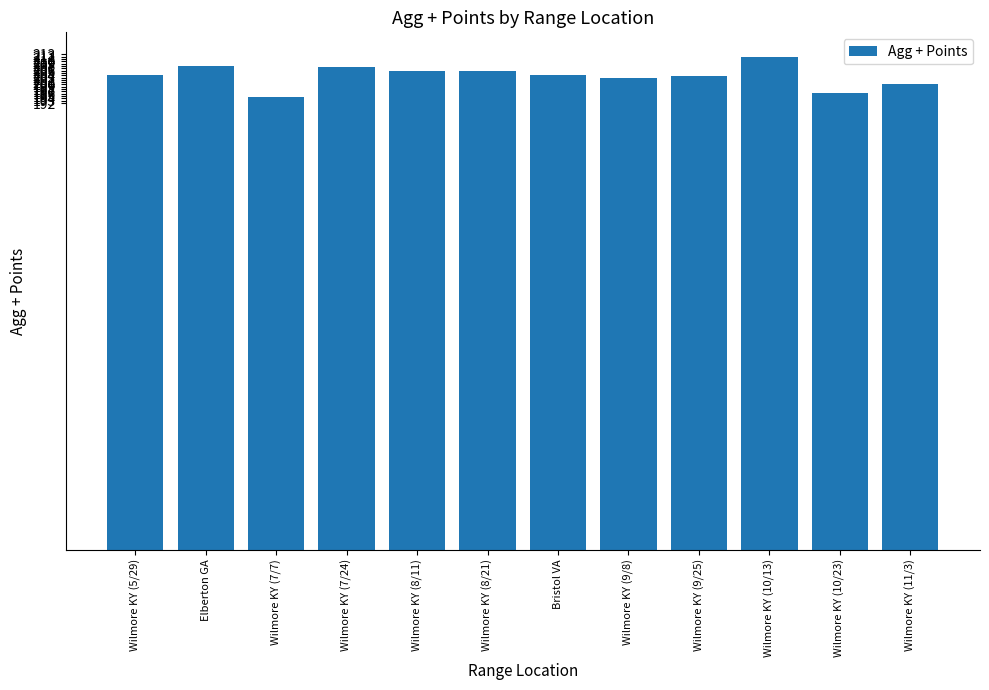

Between Wilmore KY (8/21) and Wilmore KY (10/23), which is larger?

Wilmore KY (8/21)